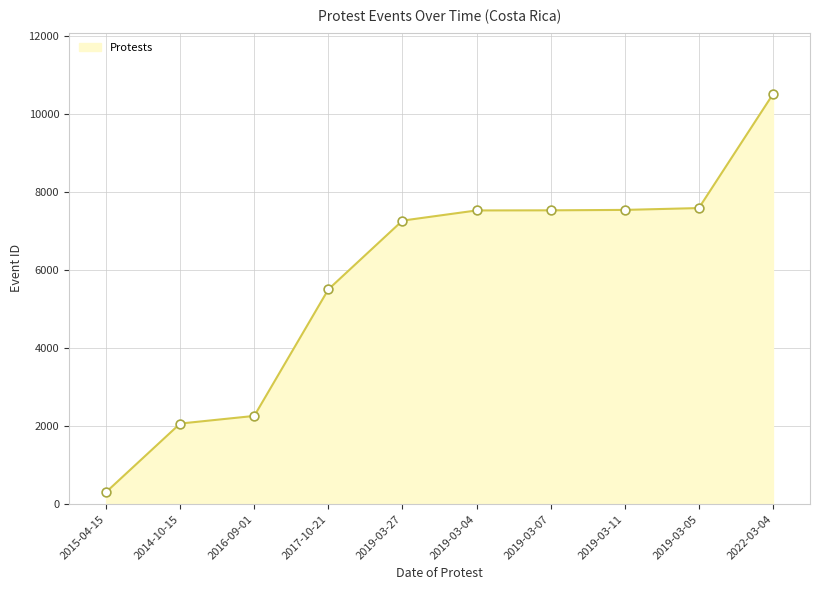

What is the change in value from 2019-03-07 to 2019-03-11?

+11